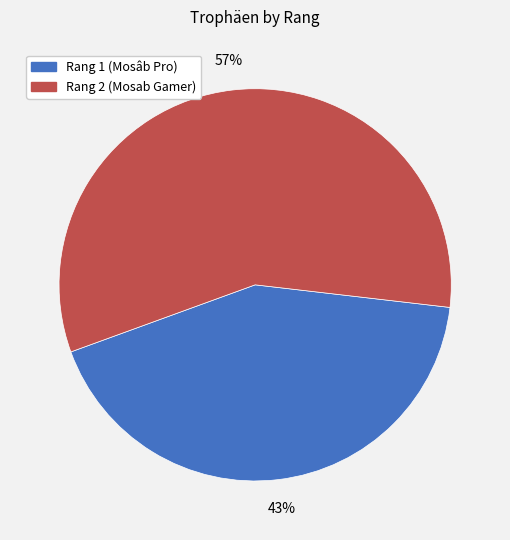

Does any single category account for the majority?

Yes